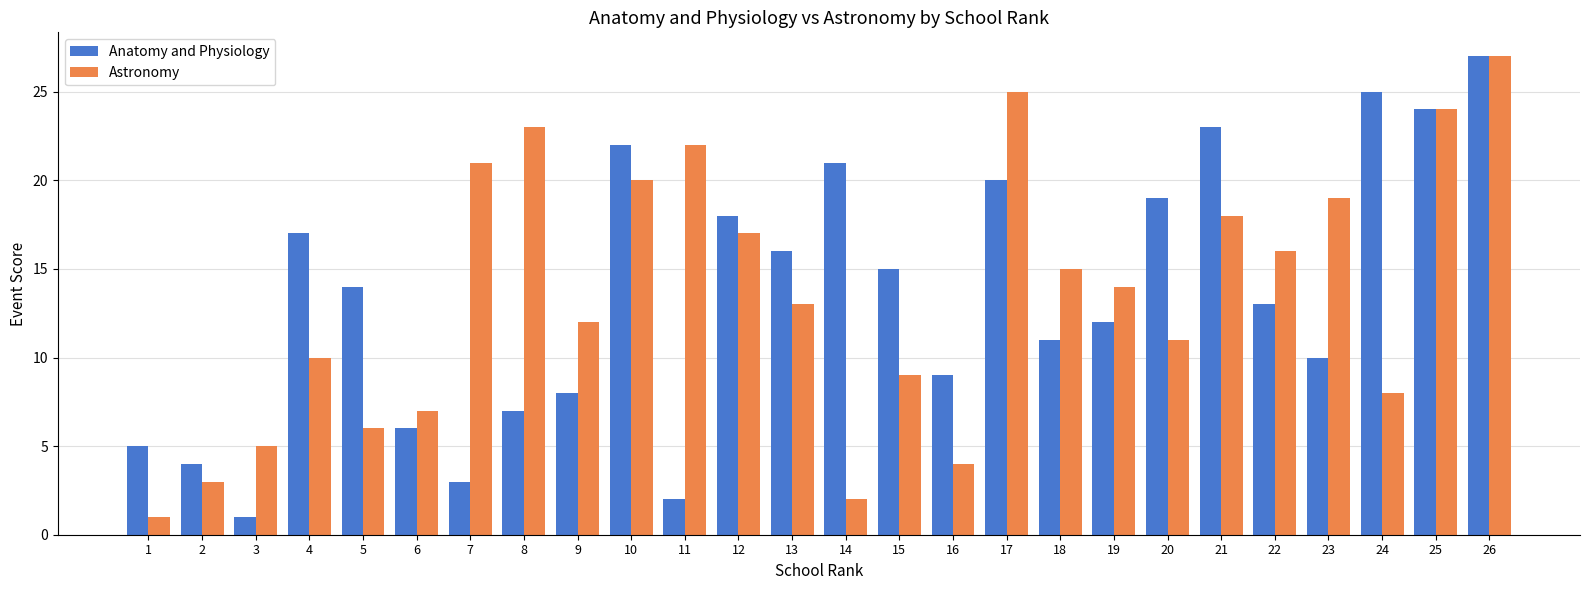

What is the sum of all Astronomy values?

352